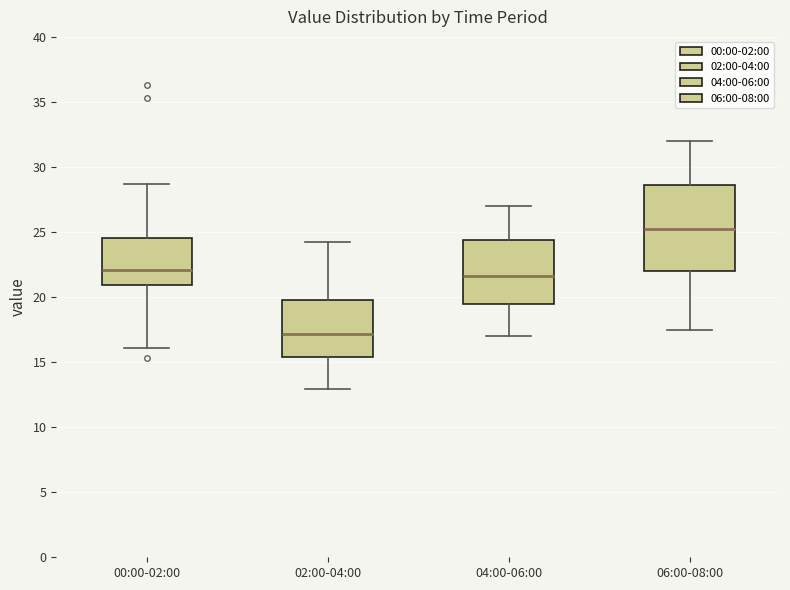

Which box's median line is the lowest?

02:00-04:00